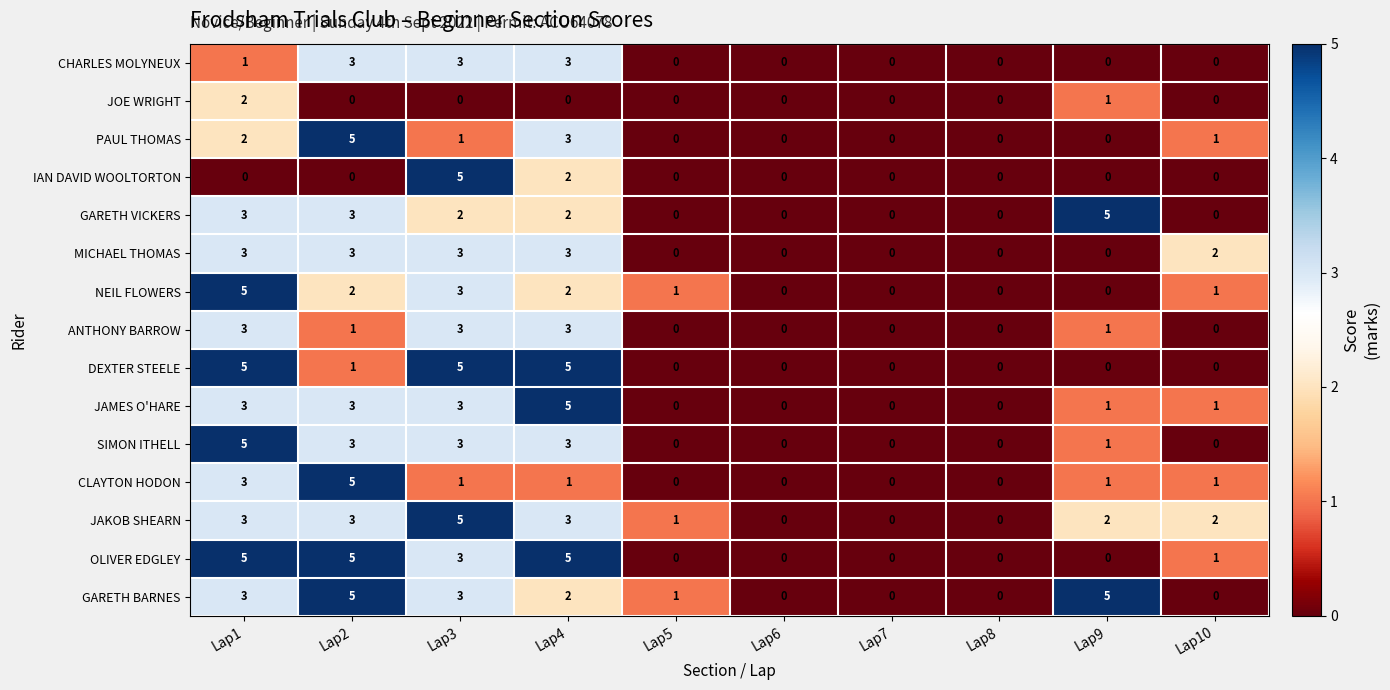

What is the greatest value displayed?

5